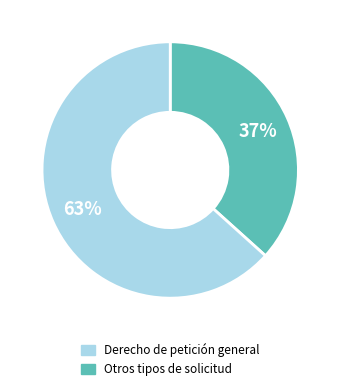

Is there any slice that represents more than half of the pie?

Yes